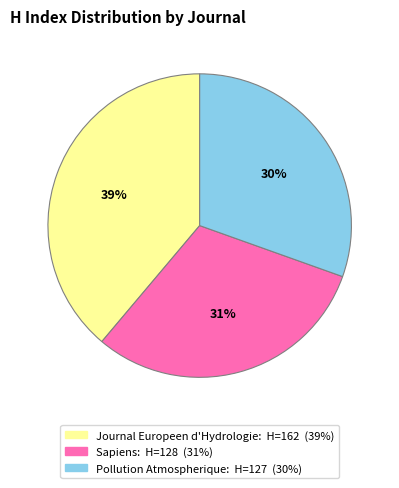

What is the largest slice in the pie chart?

Journal Europeen d'Hydrologie